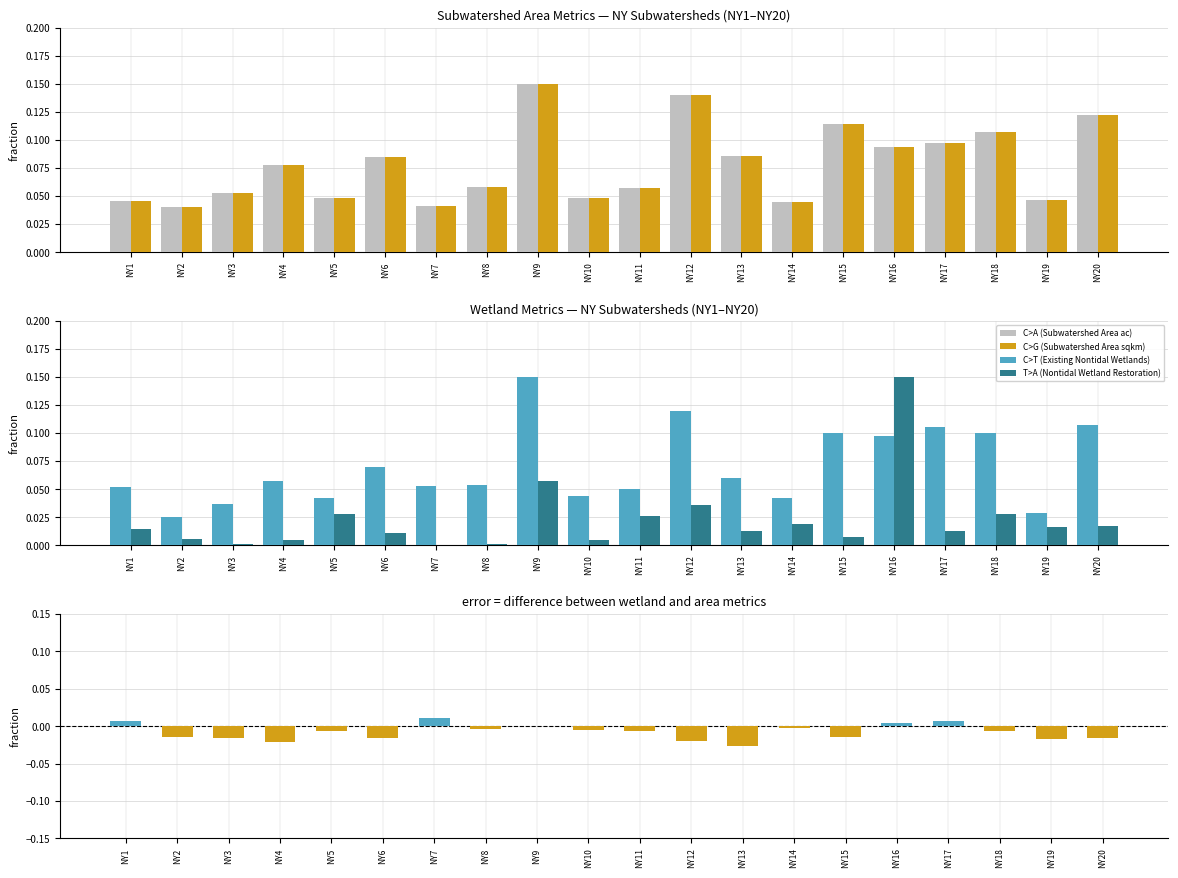

What is the value of the Subwatershed Area (ac) bar at the 3rd from the left?

0.1